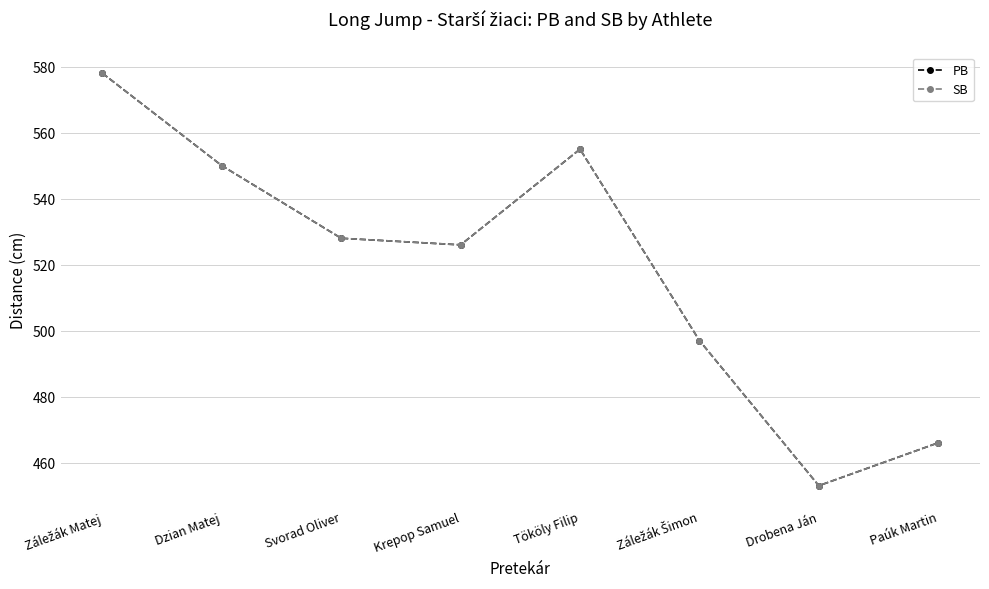

At Dzian Matej, list the series in order from smallest to largest.

PB, SB